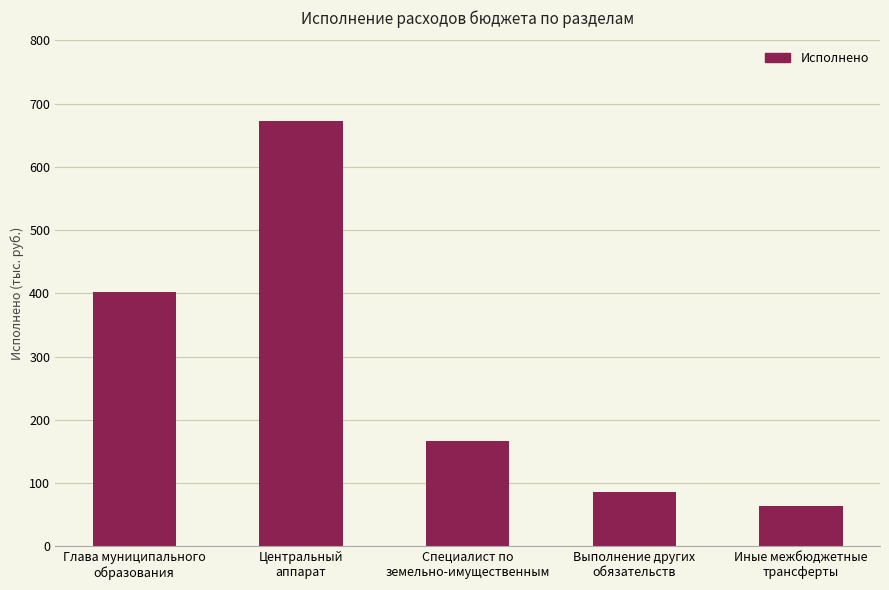

What value does the data have at Иные межбюджетные
трансферты?

63150.0